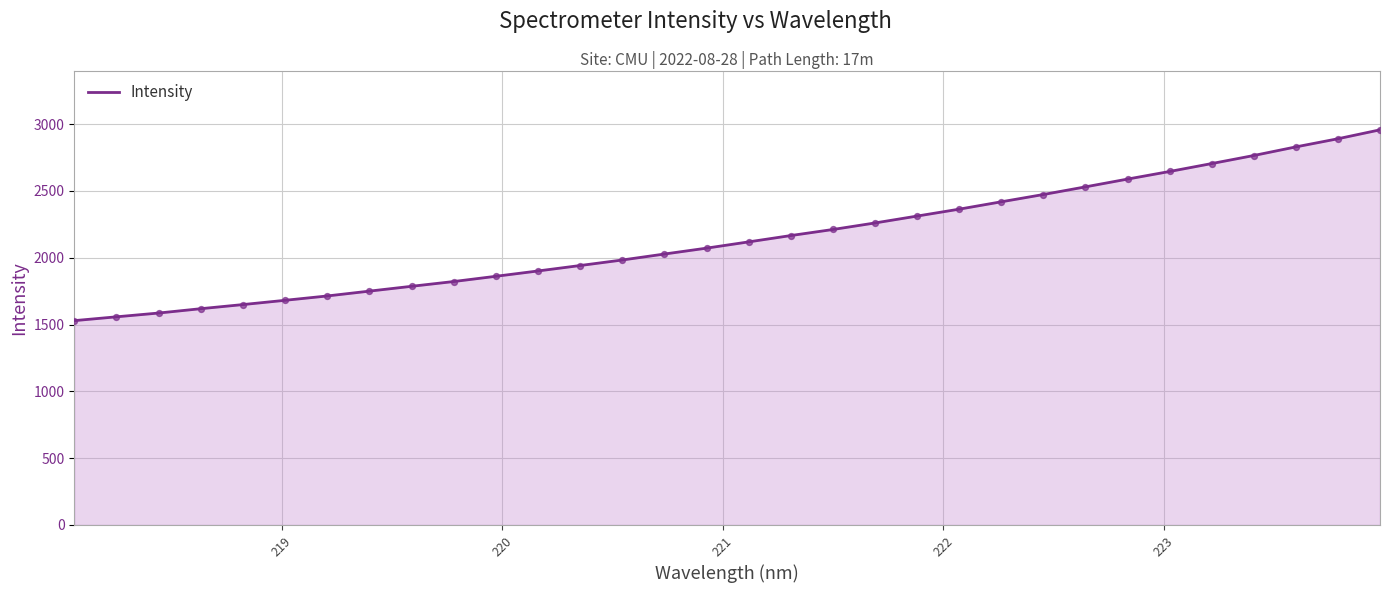

What is the greatest value displayed?

2957.3